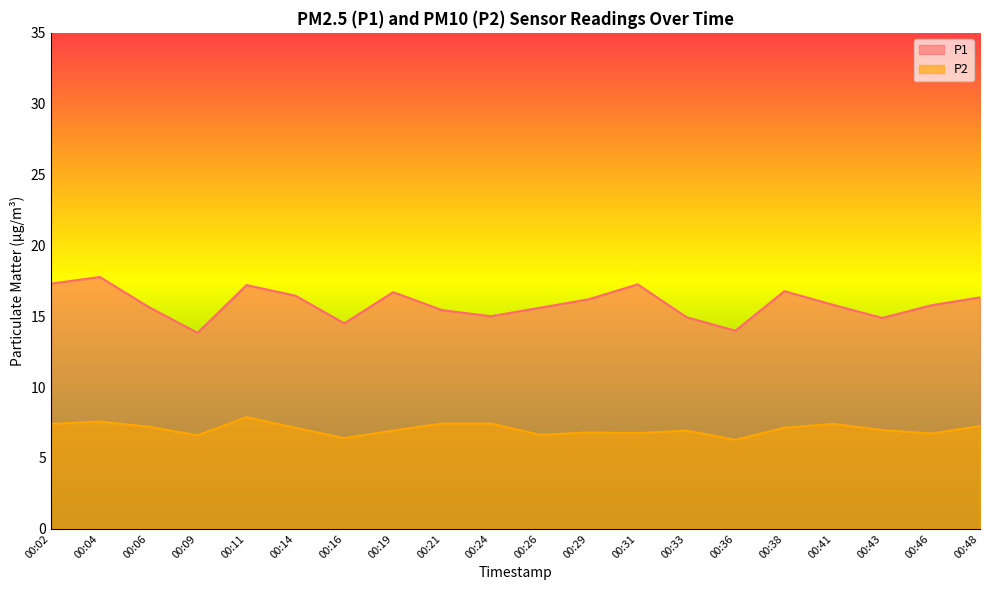

At which label does P1 reach its peak?

00:04